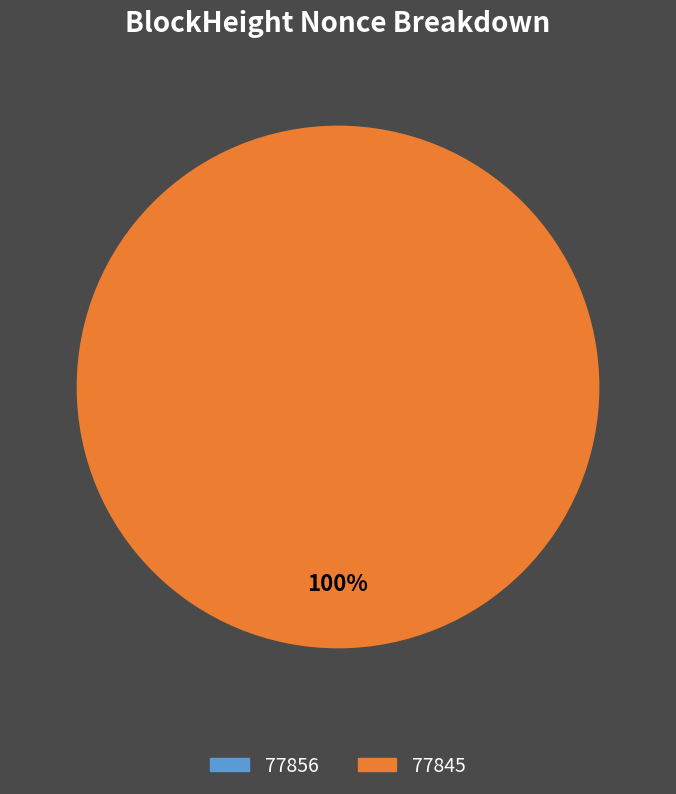

Which slice is the largest?

77845